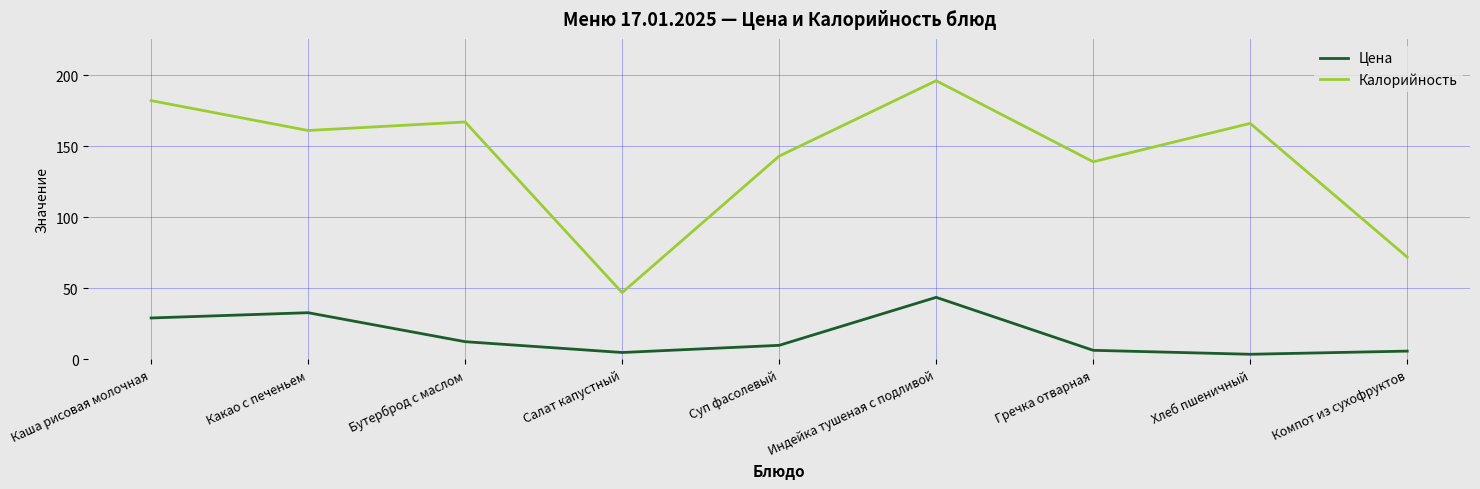

True or false: Калорийность and Цена intersect in this chart.

False